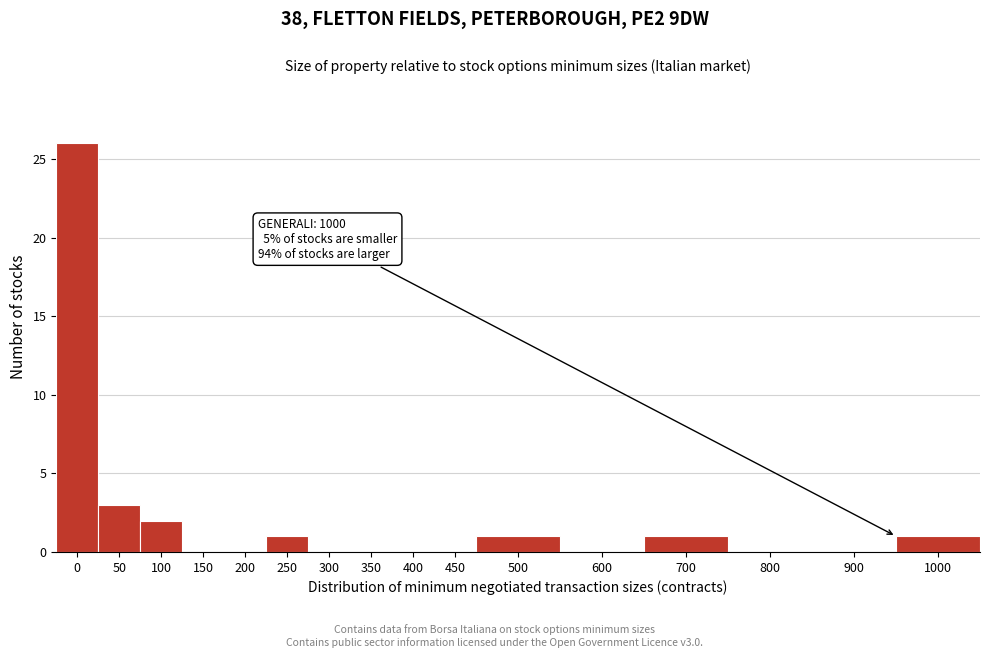

Reading right to left, extract all data points from this chart.

1000=1	900=0	800=0	700=1	600=0	500=1	450=0	400=0	350=0	300=0	250=1	200=0	150=0	100=2	50=3	0=26